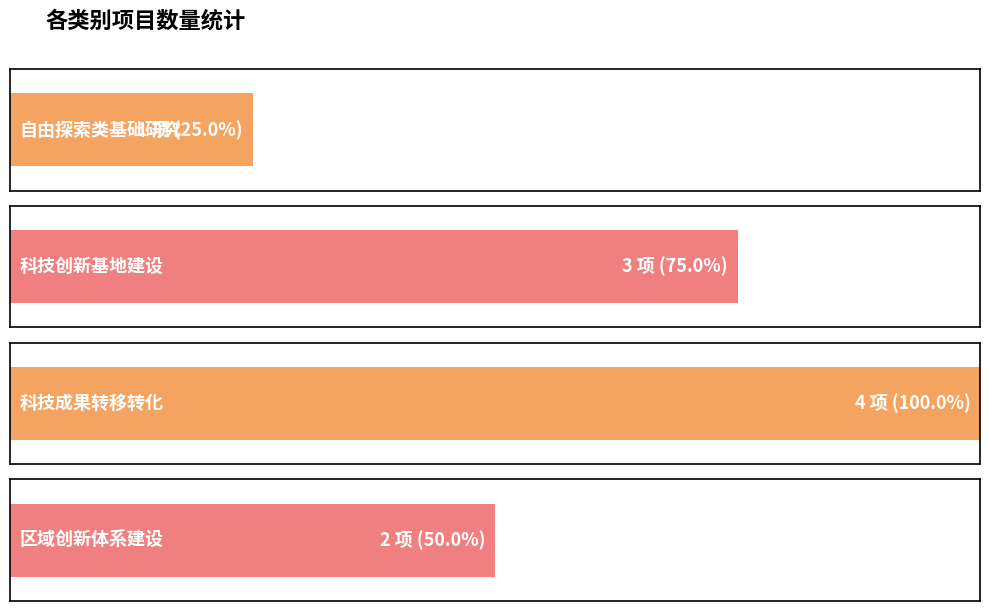

What is the minimum value shown in the chart?

1